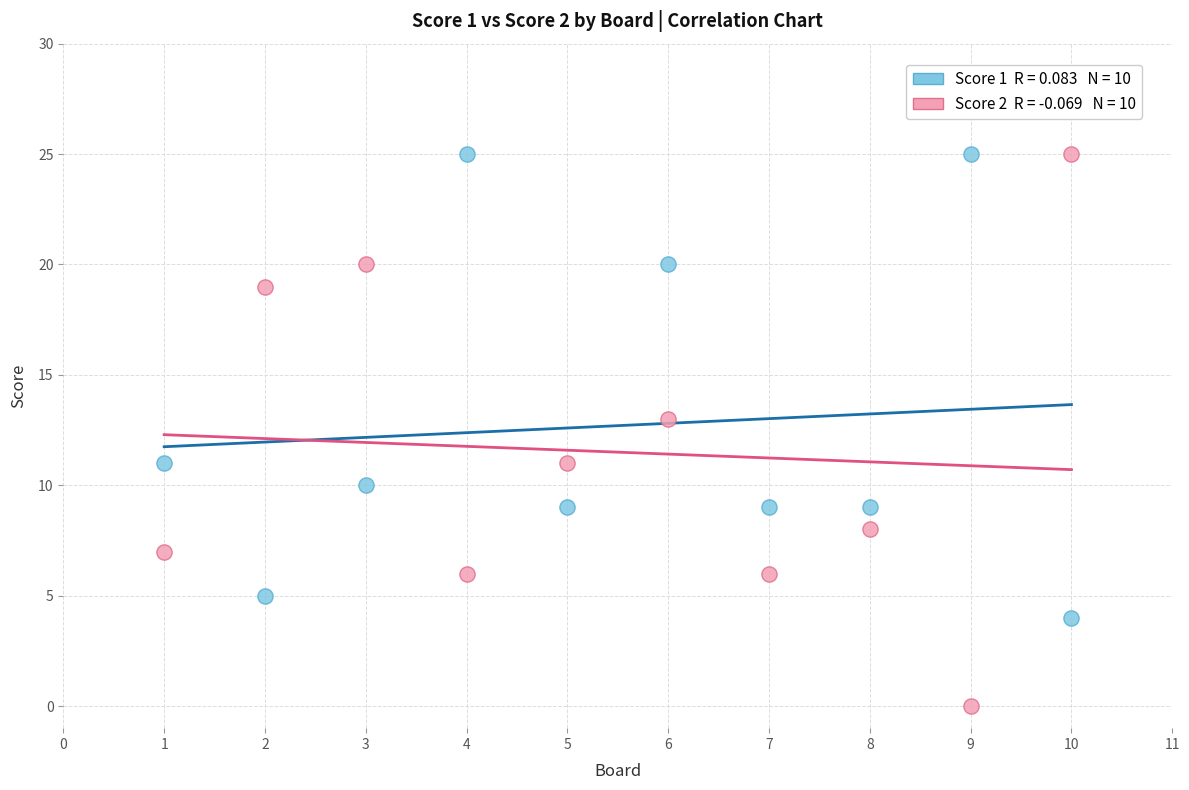

Across all data points, what is the range of Y values (max minus min)?

25